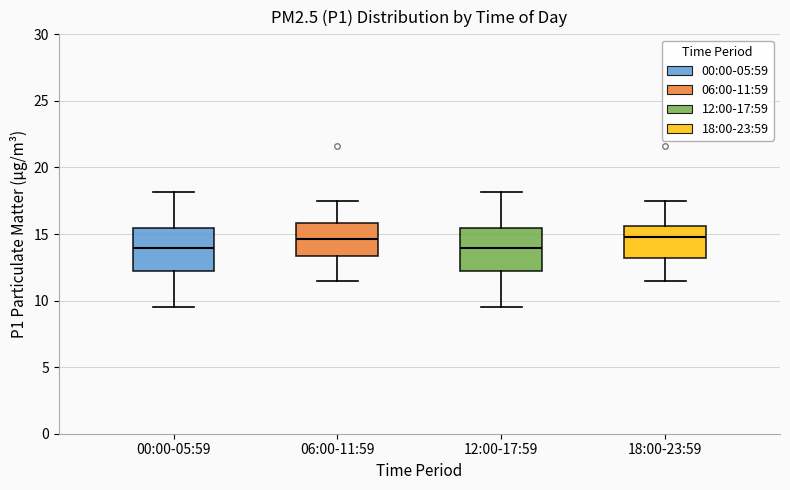

Reading left to right, transcribe this box plot: for each box, give where its median line is, the range the box spans, and where its two whiskers end, as read against the y-axis. The values are not printed on the chart, so give them approximately, as read against the axis.

00:00-05:59: median 14.0, box 12.0 to 15.5, whiskers 9.5 to 18.0
06:00-11:59: median 14.5, box 13.5 to 16.0, whiskers 11.5 to 17.5
12:00-17:59: median 14.0, box 12.0 to 15.5, whiskers 9.5 to 18.0
18:00-23:59: median 15.0, box 13.0 to 15.5, whiskers 11.5 to 17.5